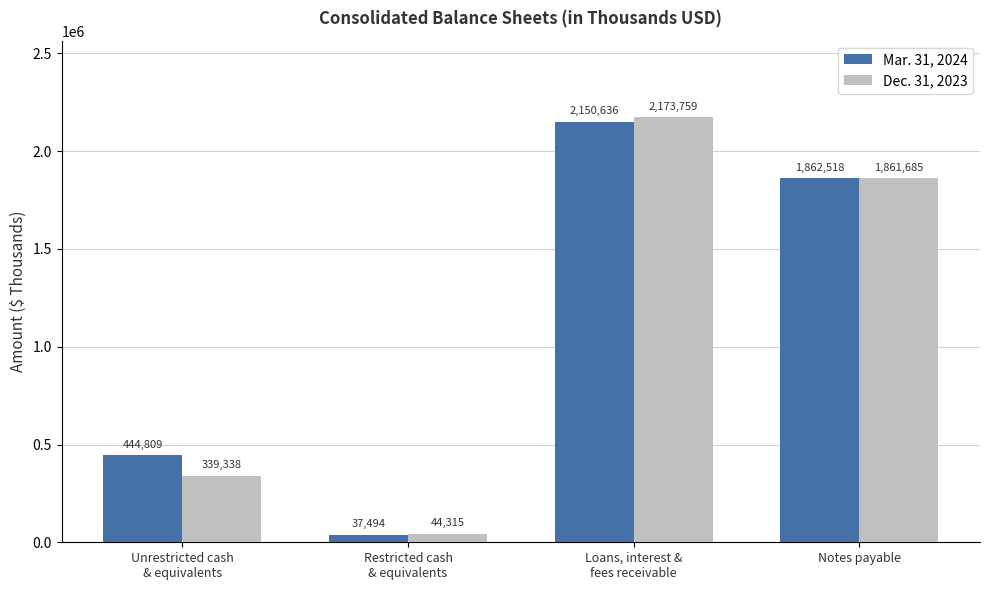

What is the highest value of the Dec. 31, 2023 series?

2173759